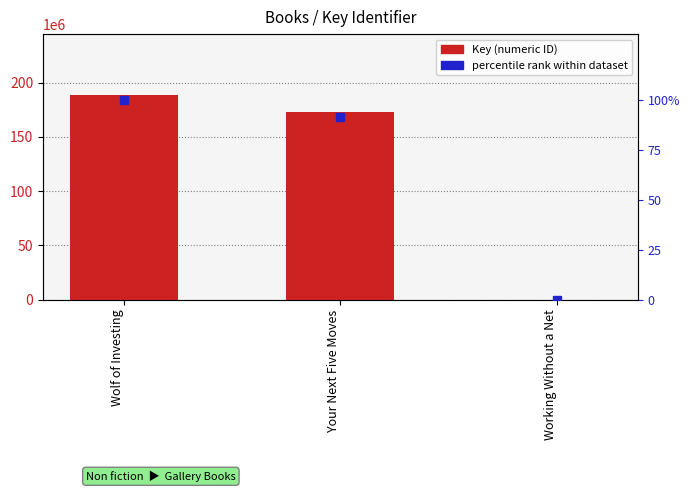

What is the total value across all series at Your Next Five Moves?

172570360.6